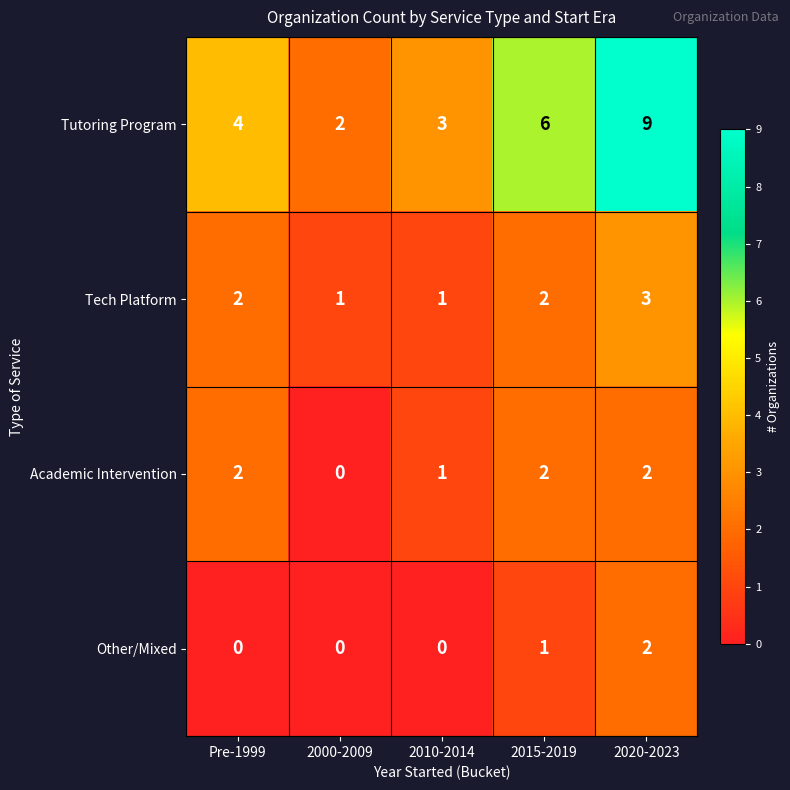

The value of Tech Platform at Pre-1999 is 3. True or false?

False